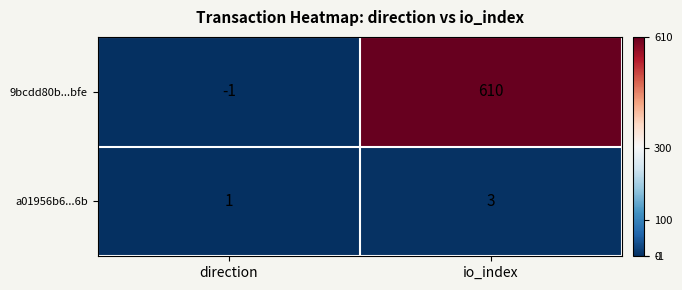

Reading right to left, transcribe all the data shown in this chart.

9bcdd80b...bfe: io_index=610	direction=-1
a01956b6...6b: io_index=3	direction=1